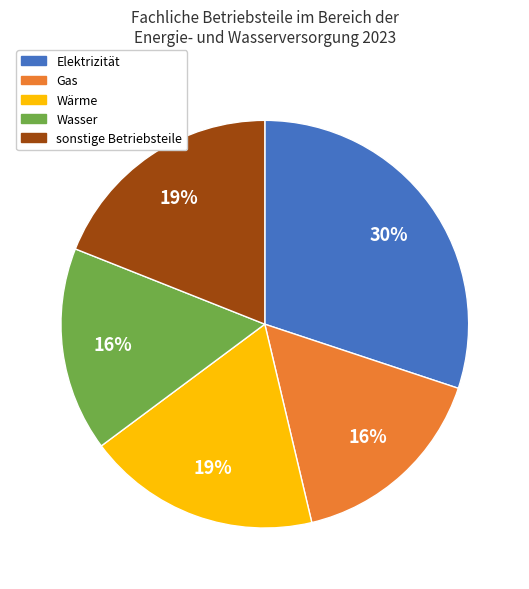

Count the number of slices in the pie.

5